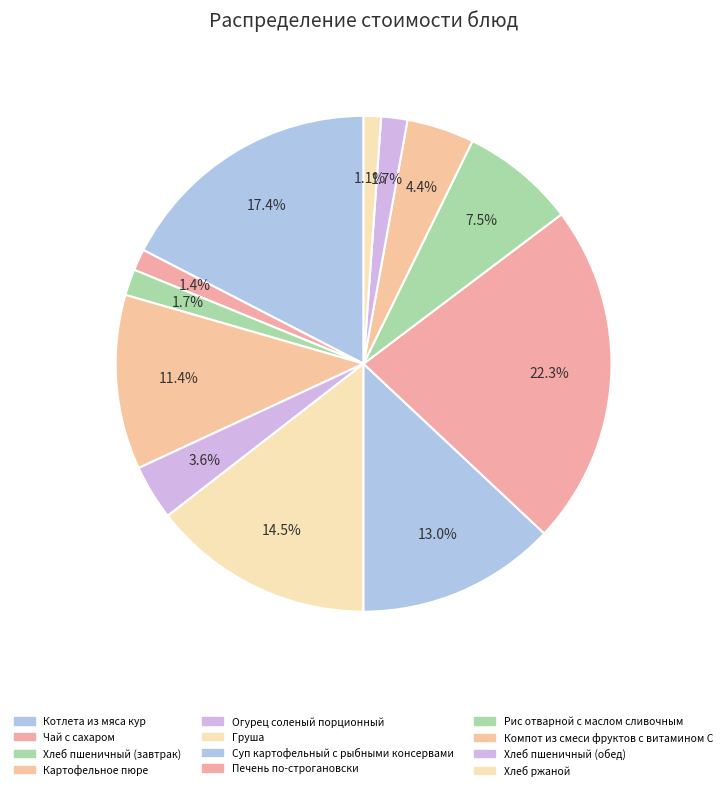

Does any single category account for the majority?

No